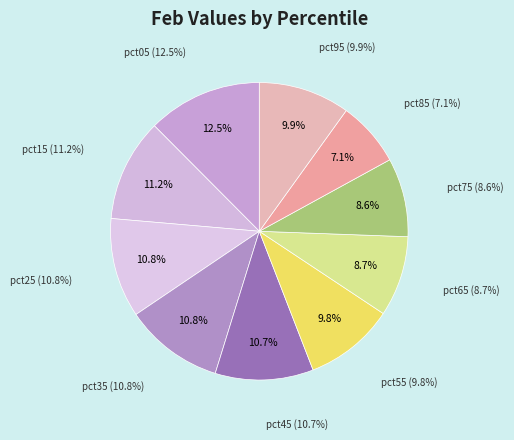

Rank the categories by value from highest to lowest.

pct05, pct15, pct25, pct35, pct45, pct95, pct55, pct65, pct75, pct85